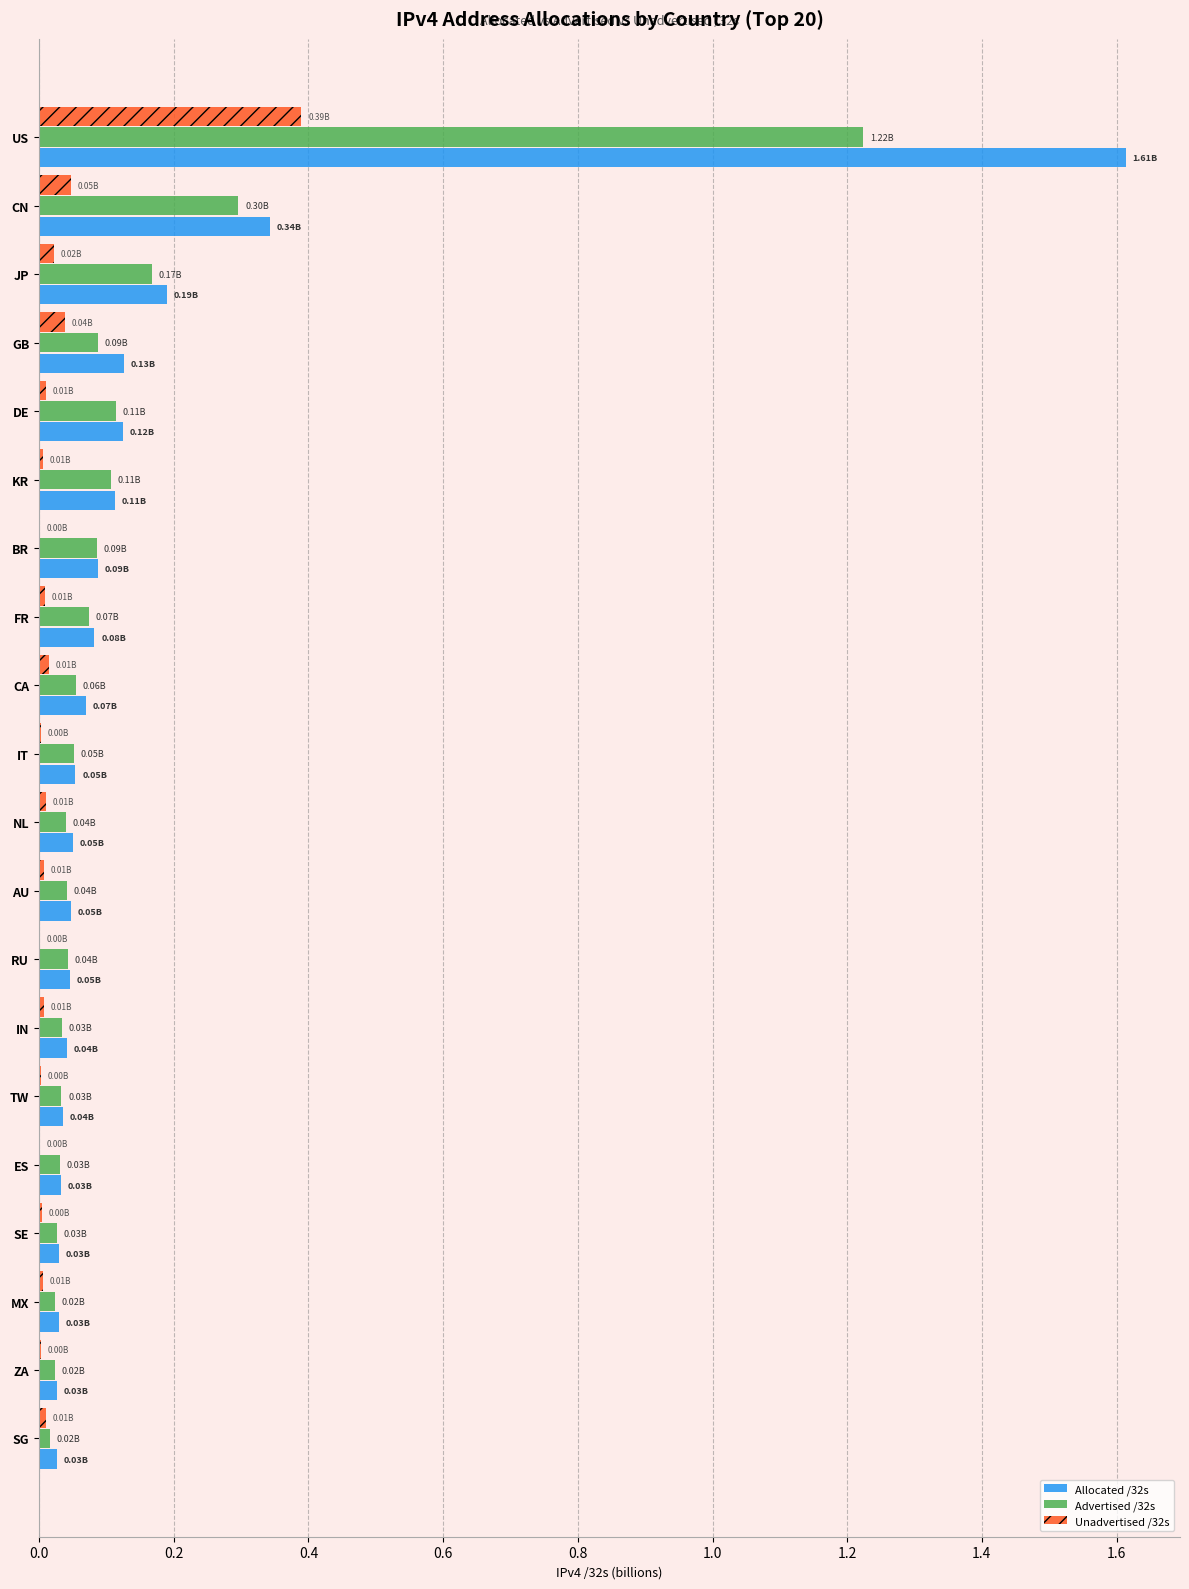

What are all the series names shown in the legend?

Allocated /32s, Advertised /32s, Unadvertised /32s